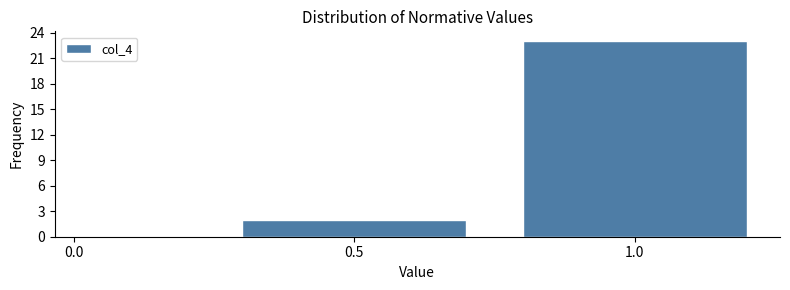

Reading left to right, list every bar in this chart as the range it spans on the x-axis followed by its height. The values are not printed on the chart, so give them approximately, as read against the axis.

0.00 to 0.25: 0
0.25 to 0.75: 2
0.75 to 1.25: 23